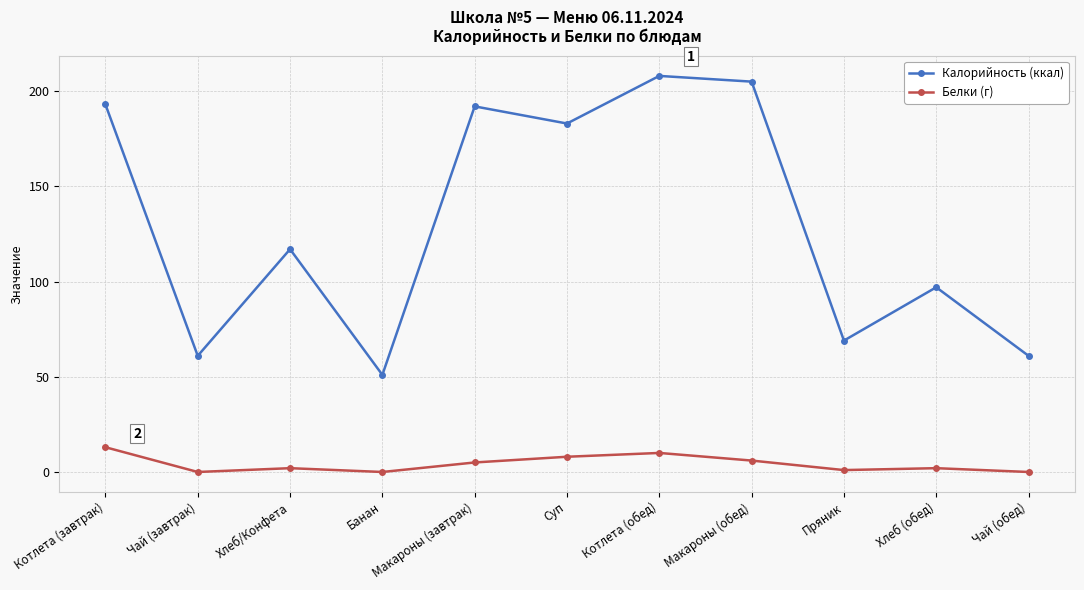

What are all the series names shown in the legend?

Калорийность (ккал), Белки (г)